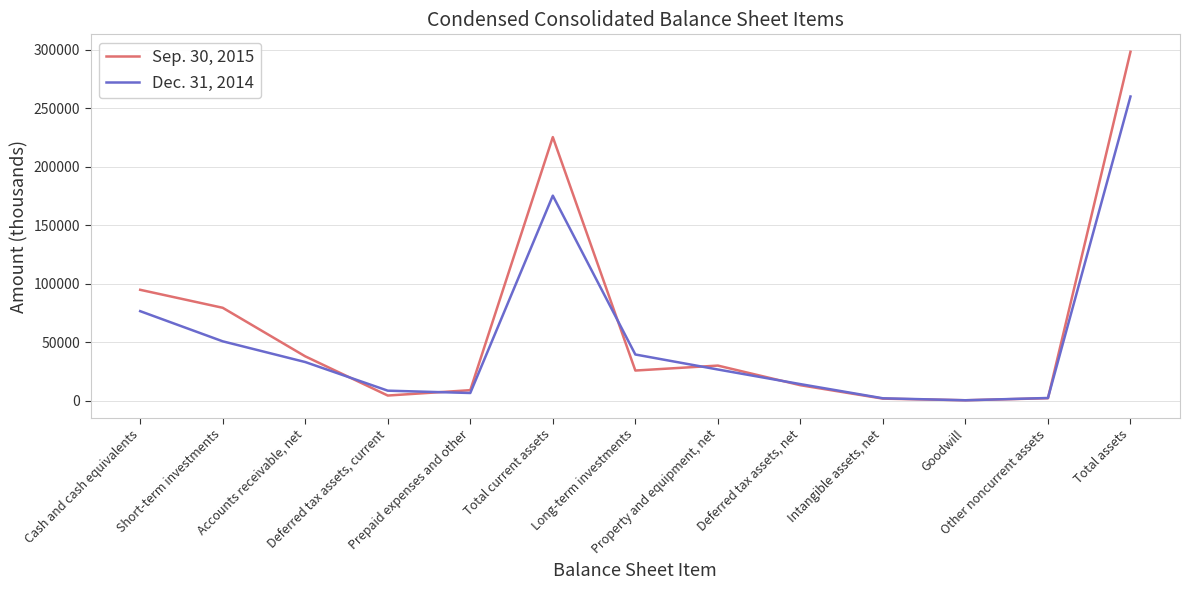

Which series has the largest range (max minus min)?

Sep. 30, 2015